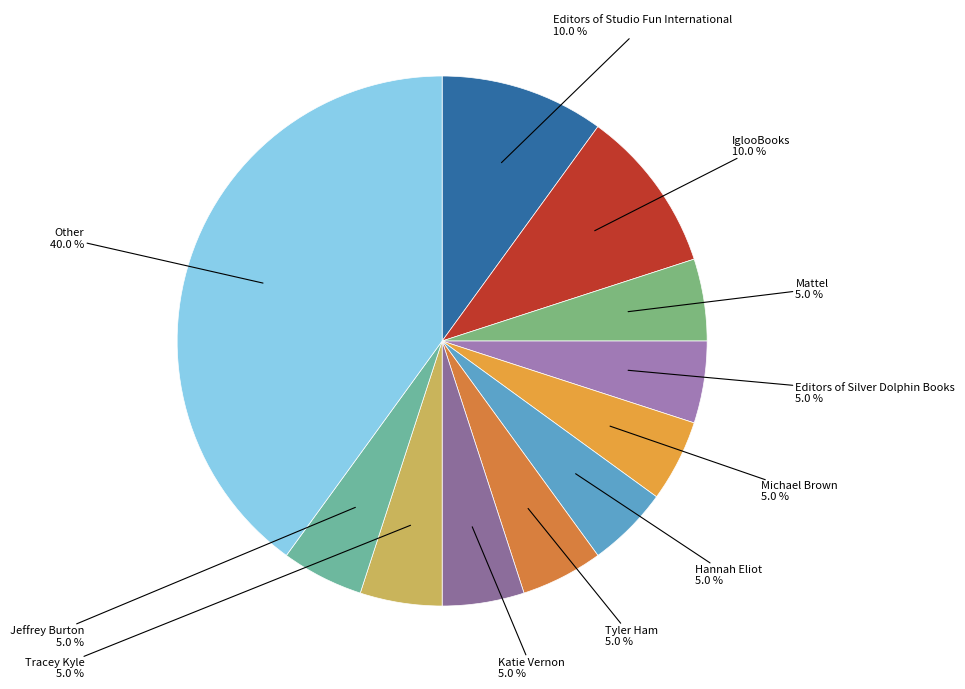

To the nearest percent, what is the difference between the largest and smallest slice percentages?

35%